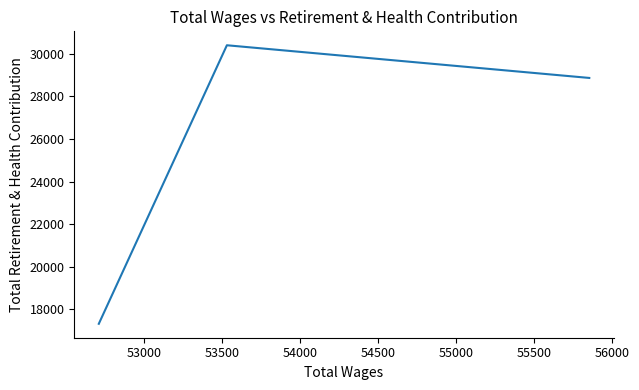

What is the sum of all values?

76582